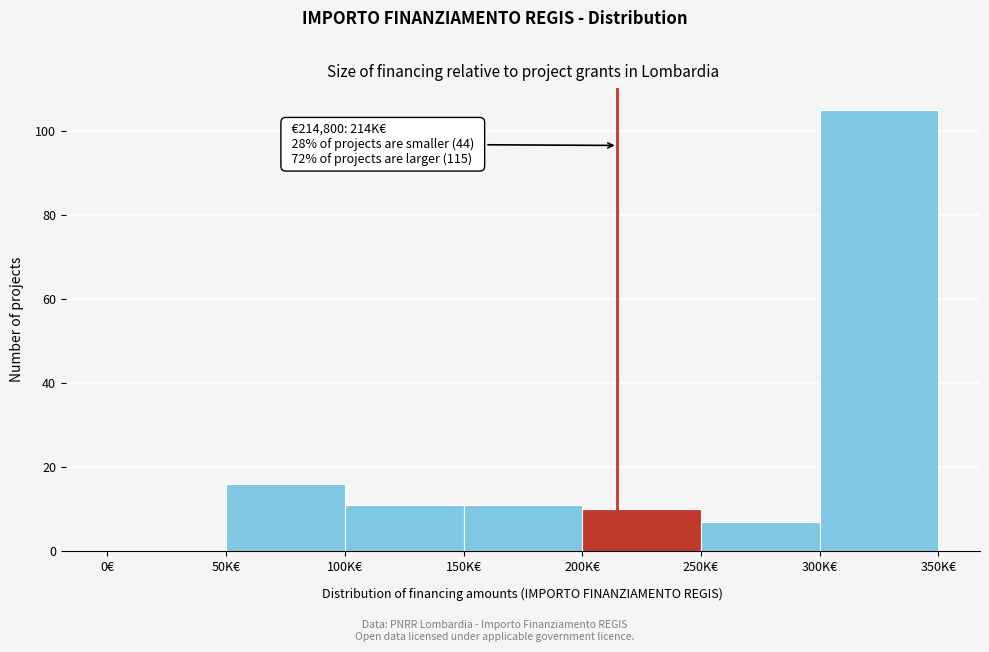

Reading left to right, list all the values displayed in this chart.

0€=0	50K€=16	100K€=11	150K€=11	200K€=10	250K€=7	300K€=105